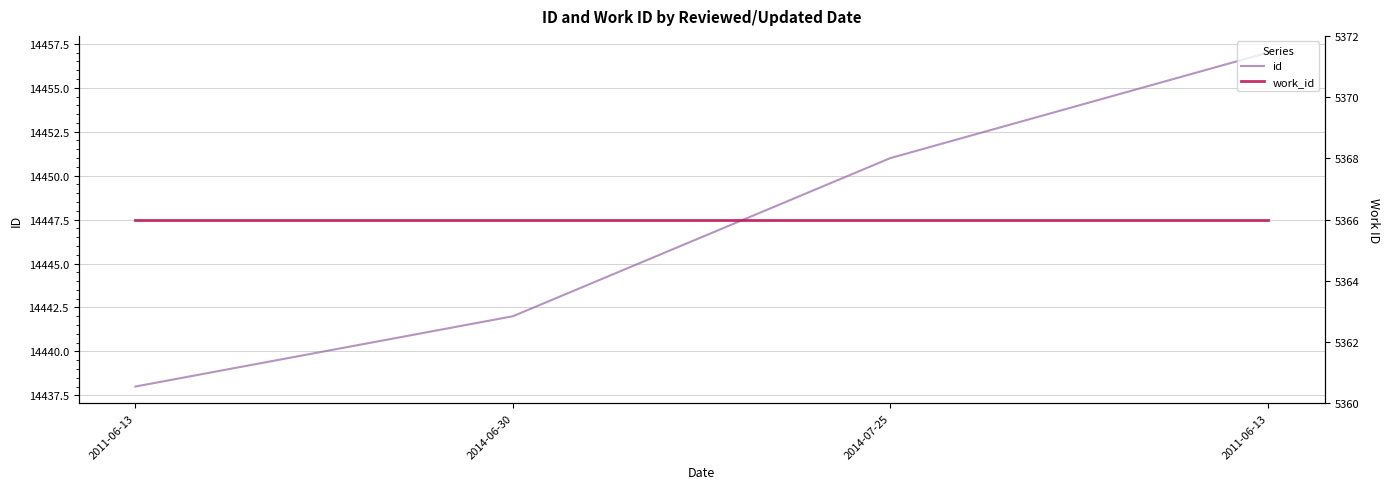

The value of id at 2011-06-13 is 14457. True or false?

True